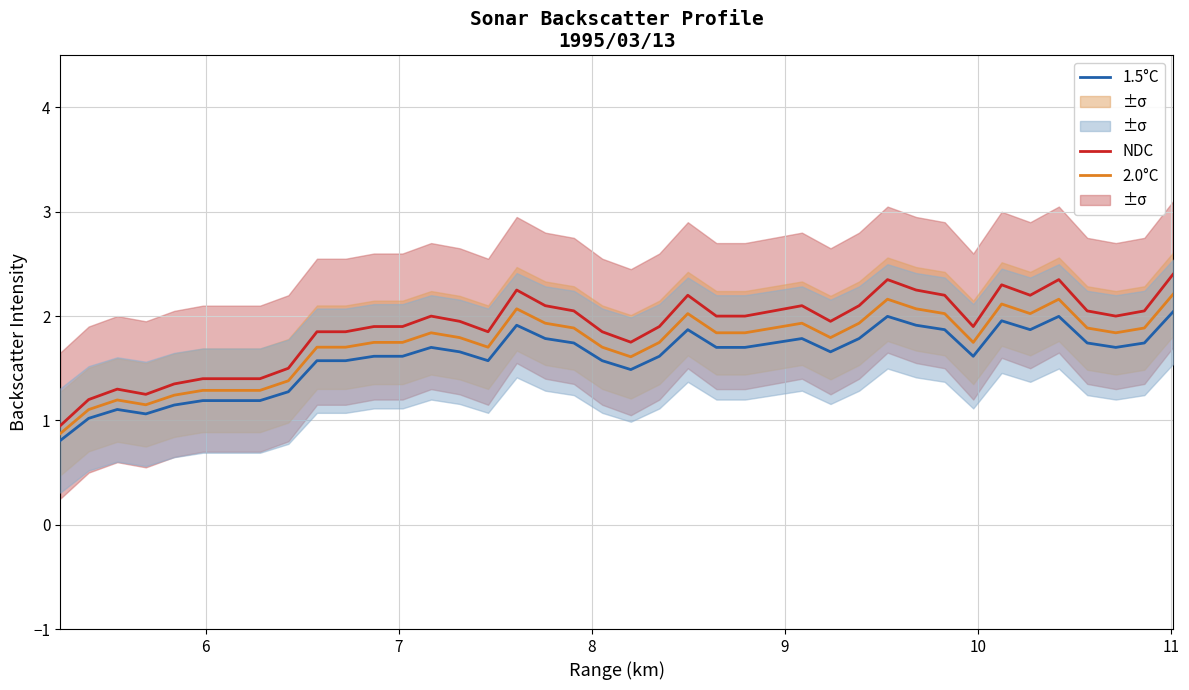

Count the number of categories in the chart.

40